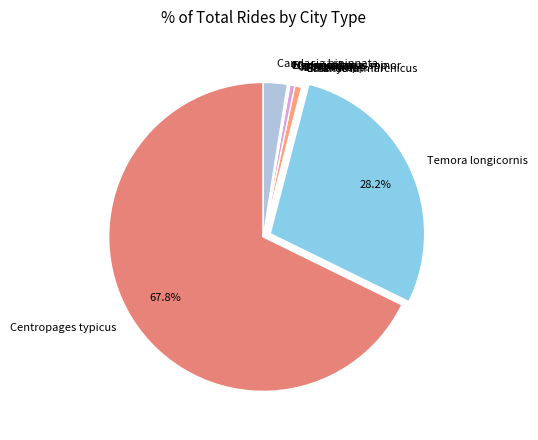

What is the largest slice in the pie chart?

Centropages typicus